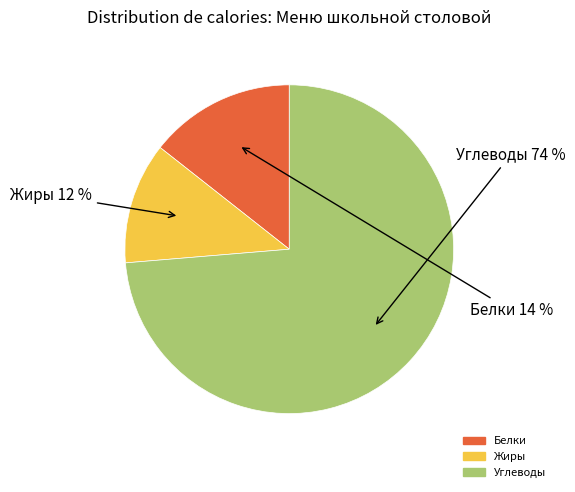

Is there a majority slice in this chart?

Yes